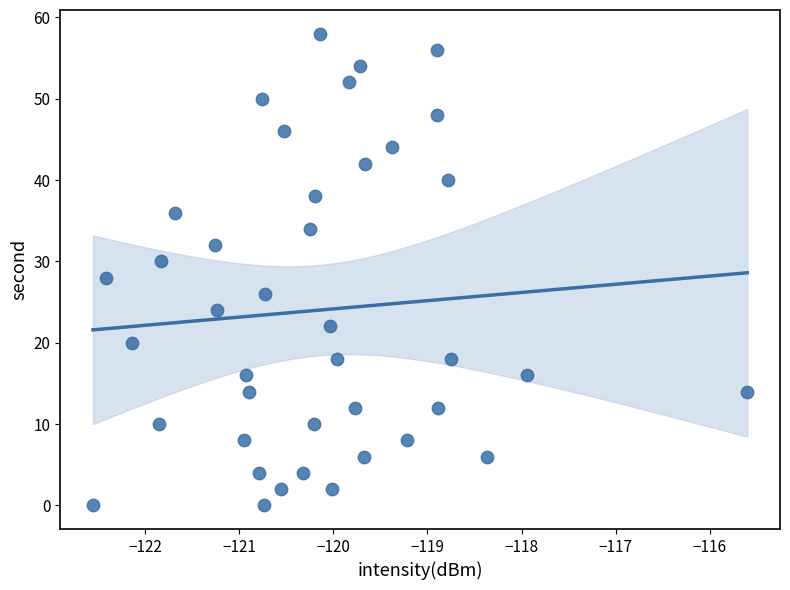

What is the range of Y values (max minus min)?

58